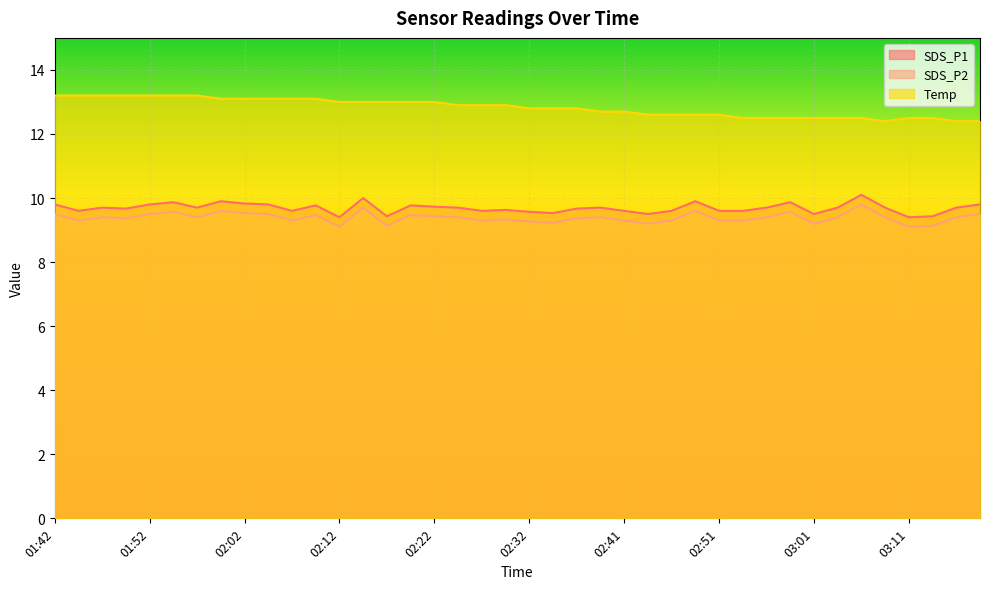

The value of Temp at 02:46 is 20.4. True or false?

False